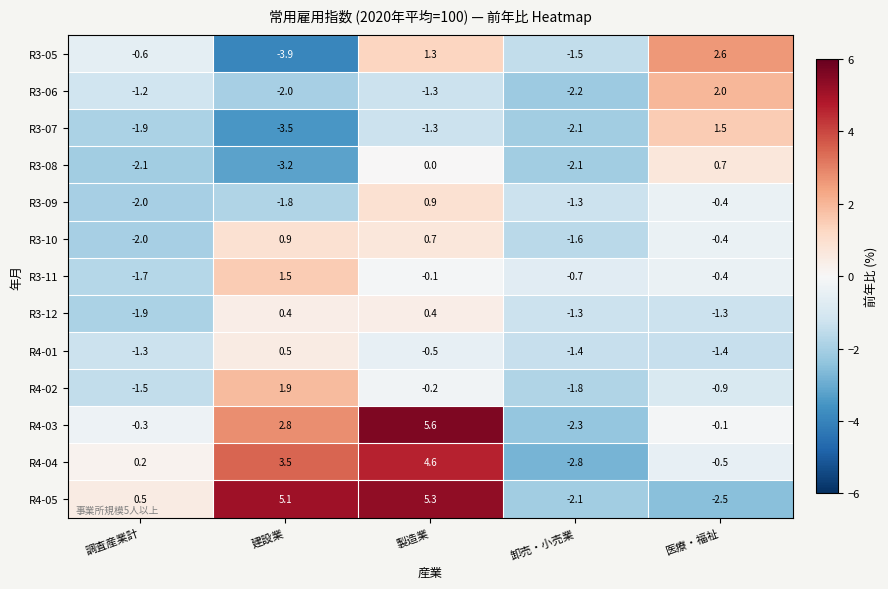

Where is R3-07 nearest to the value -1?

製造業